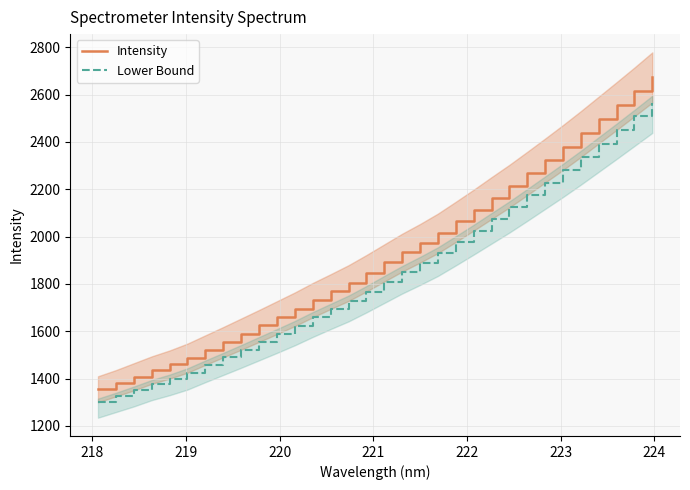

Reading left to right, transcribe all the data shown in this chart.

Intensity: 1356.4	1381.8	1409.0	1437.4	1461.0	1488.3	1522.5	1555.8	1589.7	1624.5	1659.1	1694.6	1733.2	1769.0	1804.9	1846.5	1890.6	1933.7	1973.4	2015.2	2063.7	2113.1	2164.3	2215.0	2269.0	2323.7	2378.7	2435.4	2494.7	2553.6	2613.6	2675.0
Lower Bound: 1300.0	1325.0	1350.0	1378.0	1400.0	1425.0	1458.0	1490.0	1522.0	1555.0	1588.0	1622.0	1659.0	1694.0	1728.0	1768.0	1810.0	1852.0	1890.0	1930.0	1977.0	2025.0	2074.0	2123.0	2175.0	2228.0	2281.0	2336.0	2393.0	2450.0	2508.0	2566.0